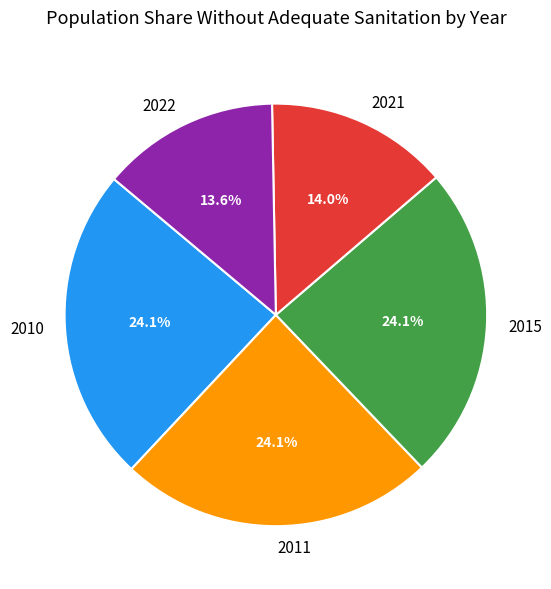

Does any single category account for the majority?

No